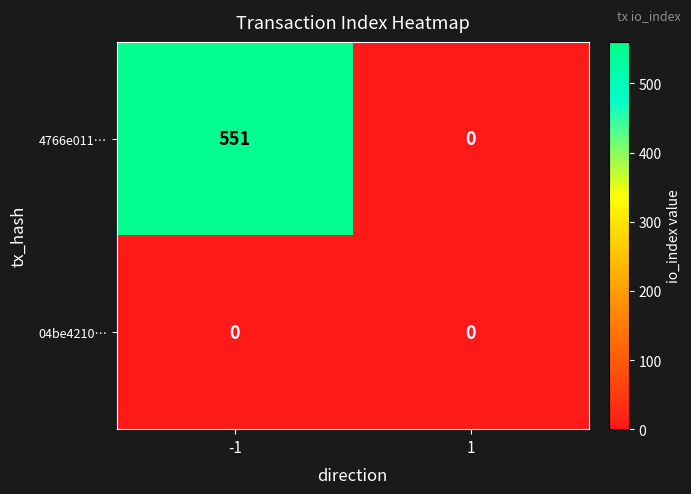

At which category is the sum across all series the highest?

-1